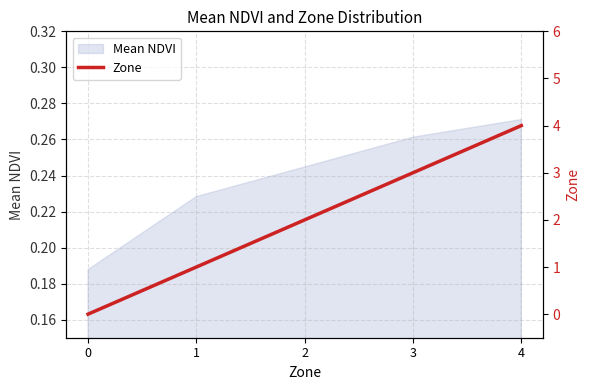

Reading left to right, what are all the values shown in this chart?

0	1	2	3	4